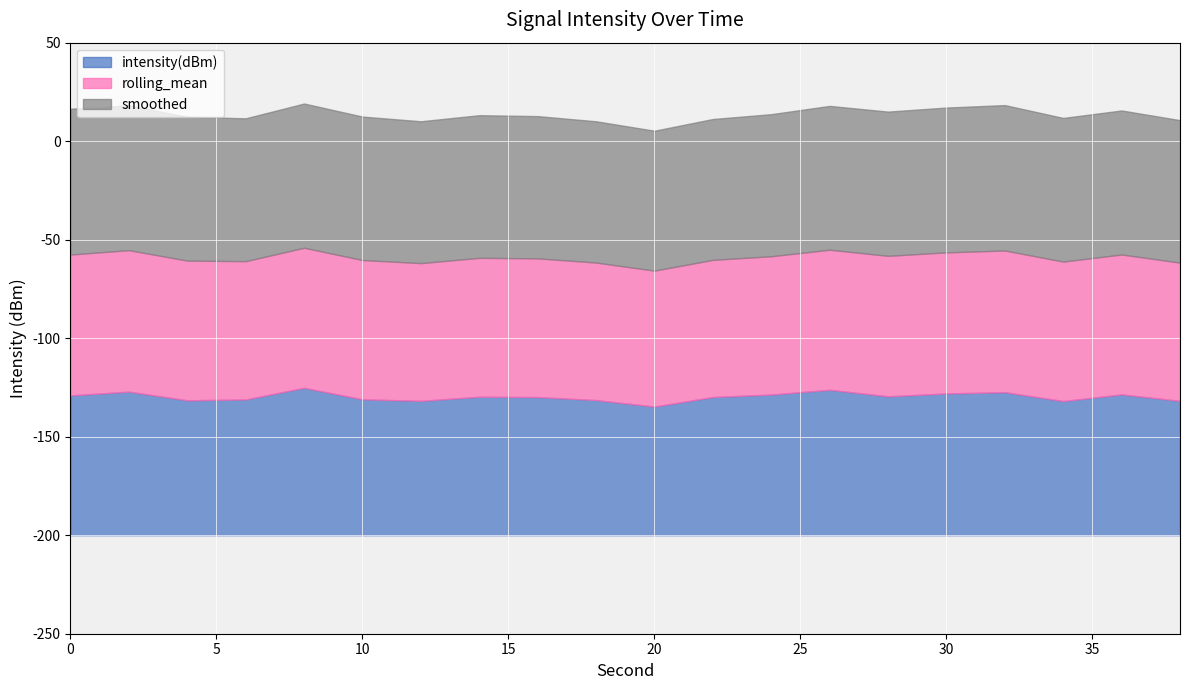

List the series in order of their overall mean, highest first.

smoothed, rolling_mean, intensity(dBm)